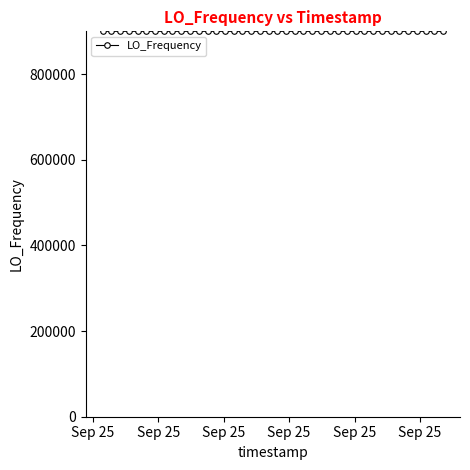

What is the value of the 10th point from the left?

900009.1